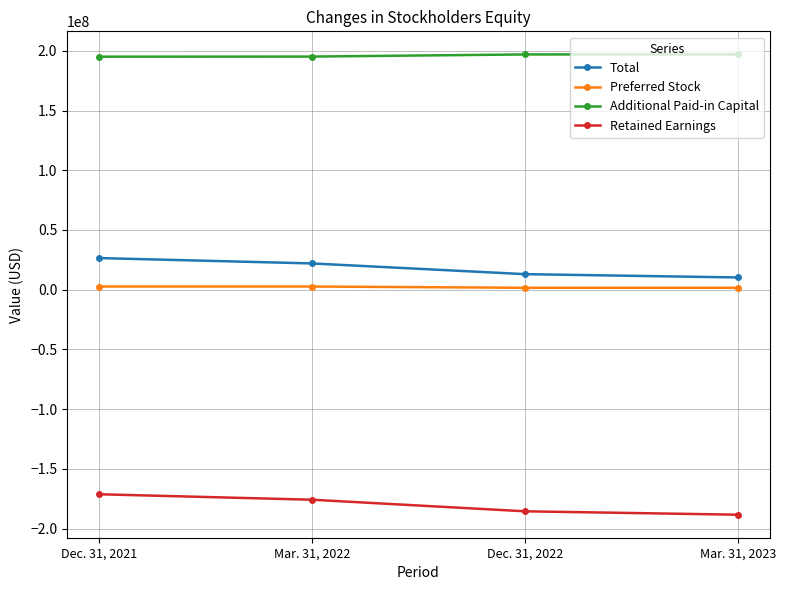

How many data points does each series have?

4